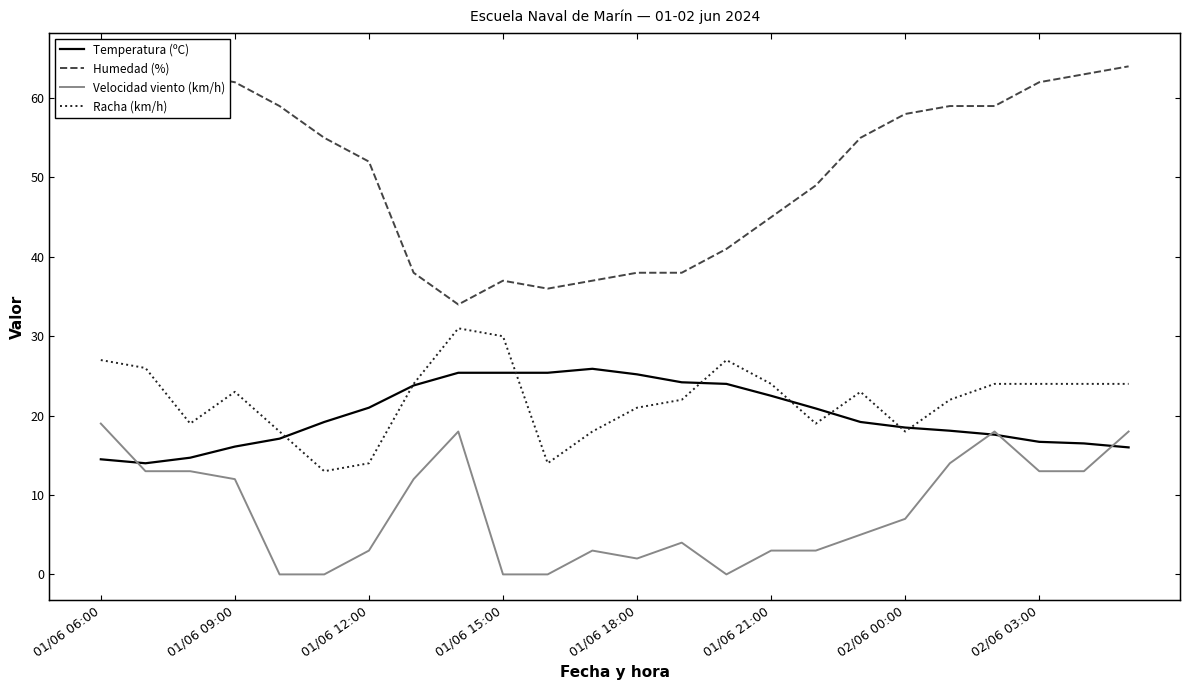

True or false: Velocidad viento (km/h) and Humedad (%) cross at least once.

False